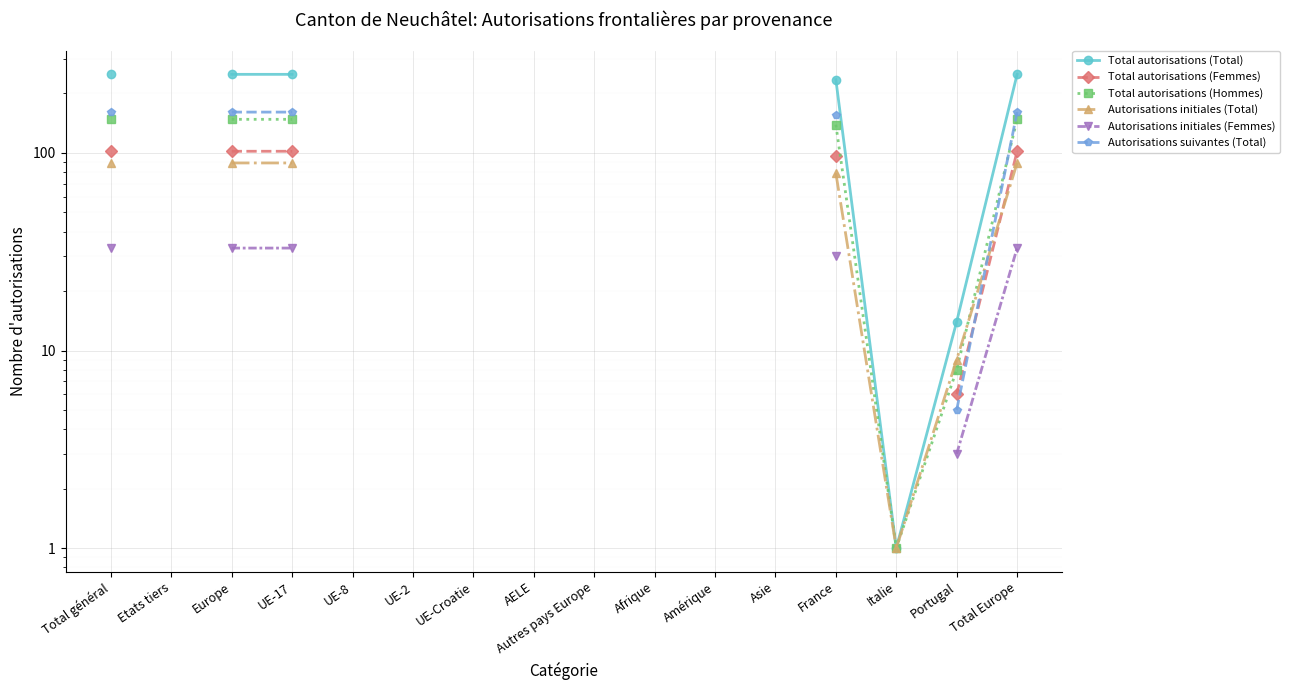

What is the label of the 6th point from the right?

Amérique